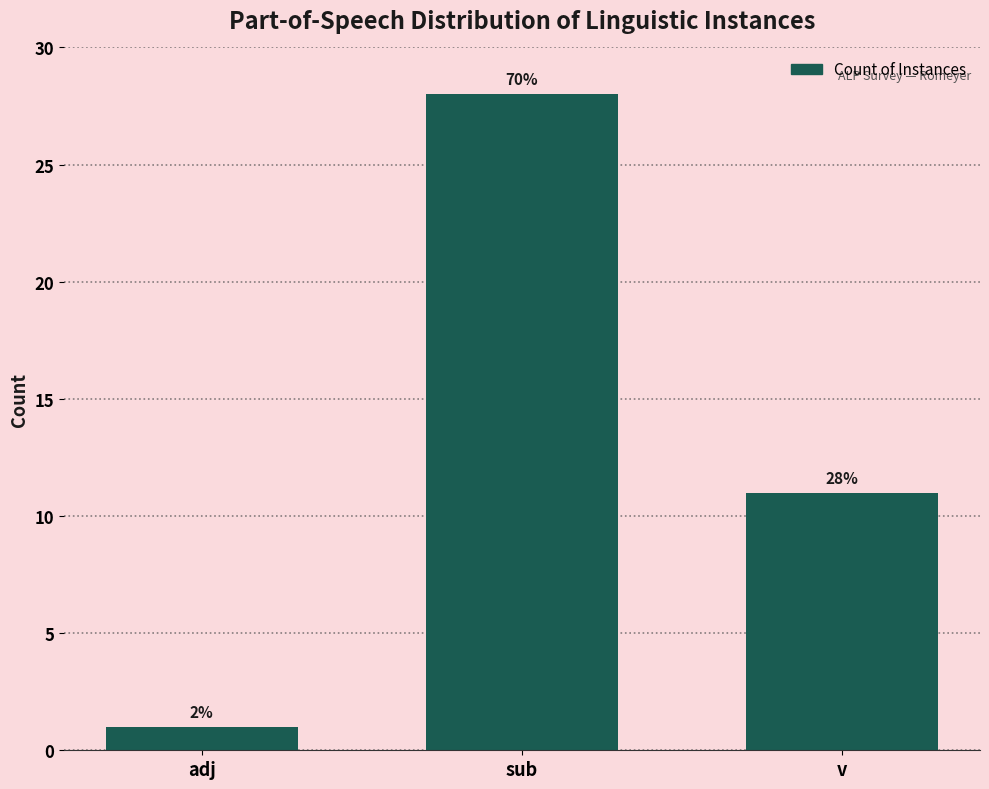

How many bars are there in total?

3